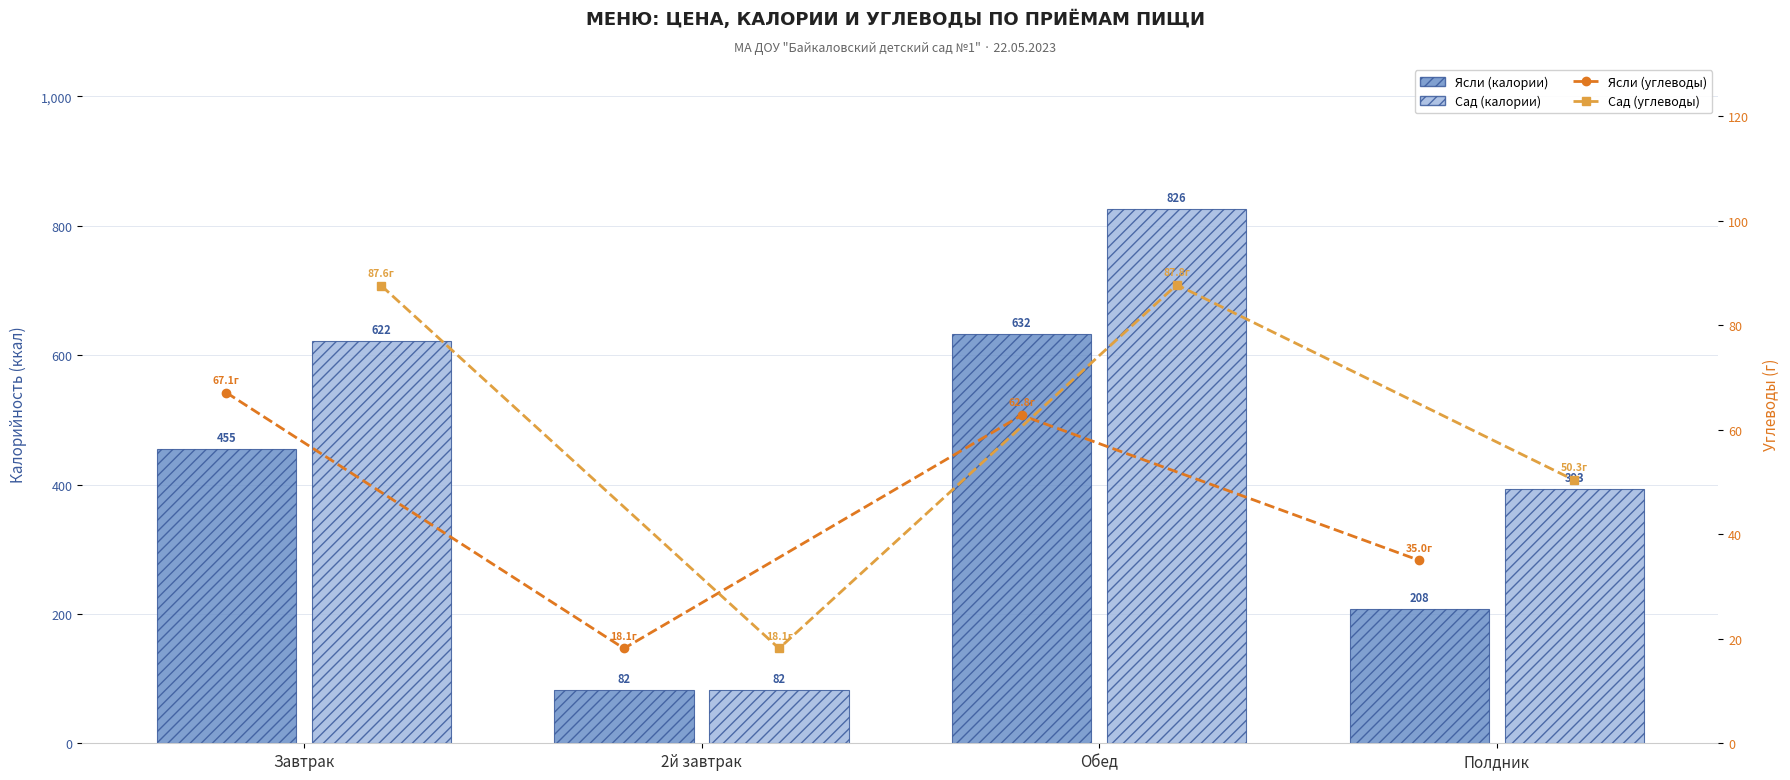

What is the smallest value displayed?

18.1